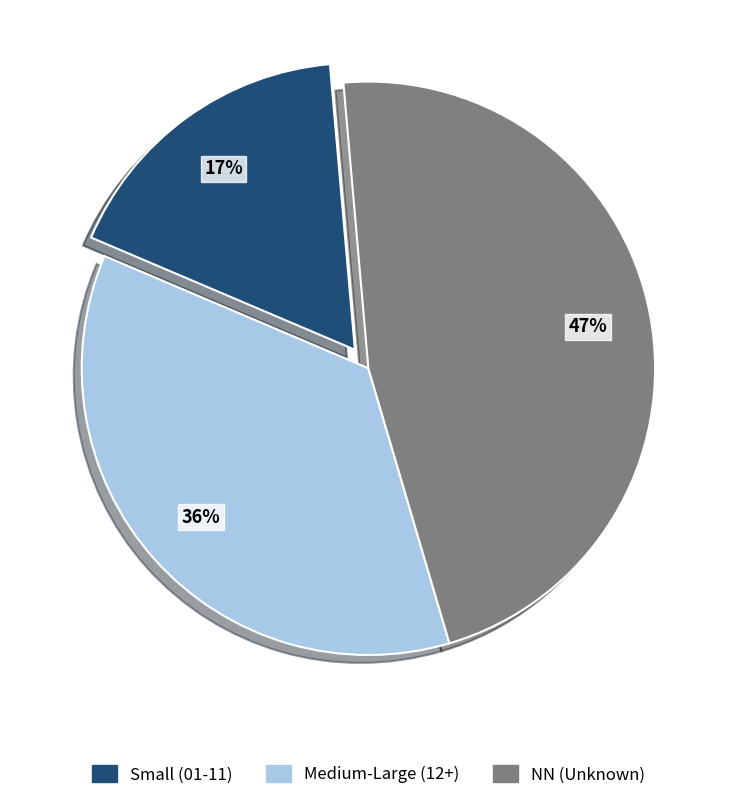

To the nearest percent, what is the average slice percentage?

33%